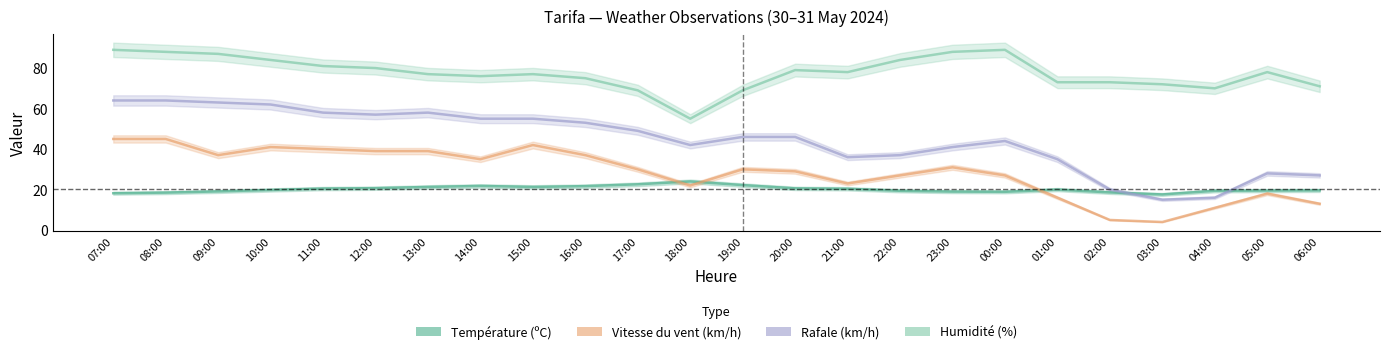

Reading left to right, extract all data points from this chart.

Température (ºC): 18.2	18.5	19.1	19.8	20.5	20.7	21.3	21.8	21.3	21.7	22.6	24.0	22.2	20.6	20.4	19.4	19.0	18.9	20.0	18.6	17.6	19.4	19.5	19.6
Vitesse du vent (km/h): 45.0	45.0	37.0	41.0	40.0	39.0	39.0	35.0	42.0	37.0	30.0	22.0	30.0	29.0	23.0	27.0	31.0	27.0	16.0	5.0	4.0	11.0	18.0	13.0
Rafale (km/h): 64.0	64.0	63.0	62.0	58.0	57.0	58.0	55.0	55.0	53.0	49.0	42.0	46.0	46.0	36.0	37.0	41.0	44.0	35.0	20.0	15.0	16.0	28.0	27.0
Humidité (%): 89.0	88.0	87.0	84.0	81.0	80.0	77.0	76.0	77.0	75.0	69.0	55.0	69.0	79.0	78.0	84.0	88.0	89.0	73.0	73.0	72.0	70.0	78.0	71.0